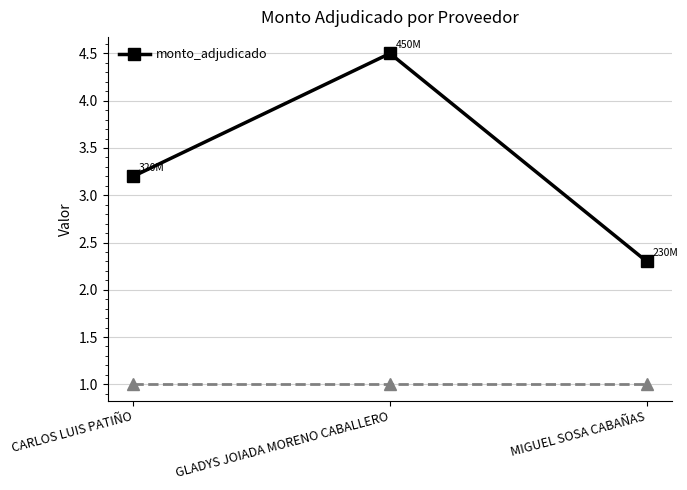

How many values are below 3?

1